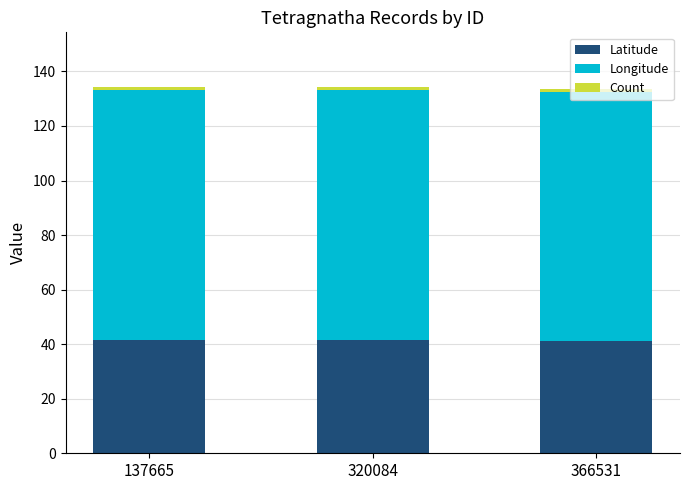

The Latitude series shows 41.6 at 137665. True or false?

True